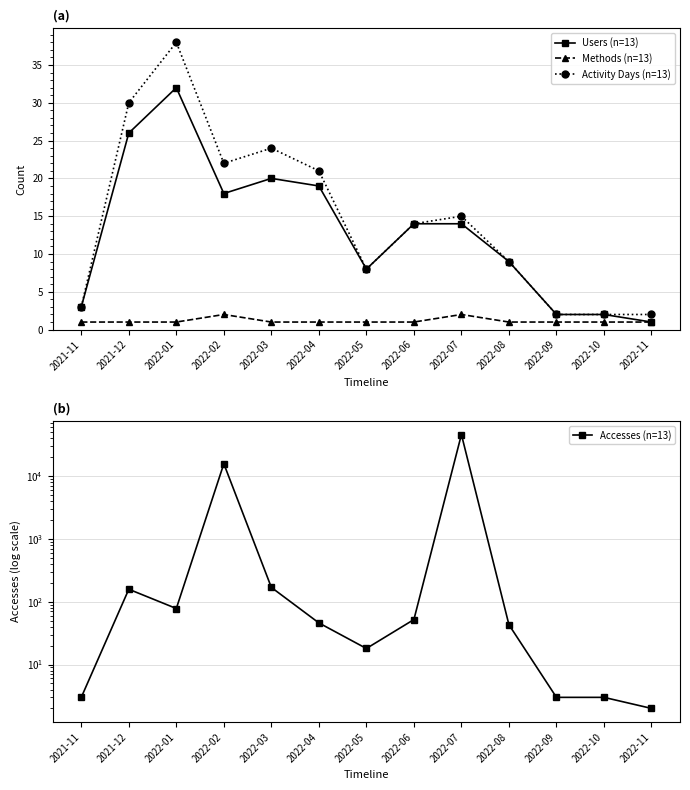

What is the sum of all Users (n=13) values?

168